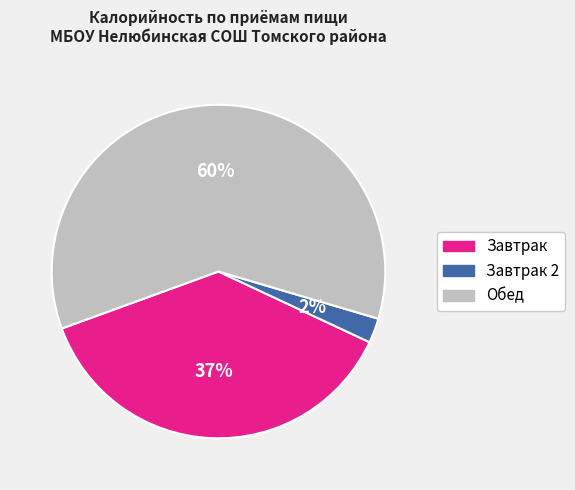

To the nearest percent, what is the average slice percentage?

33%